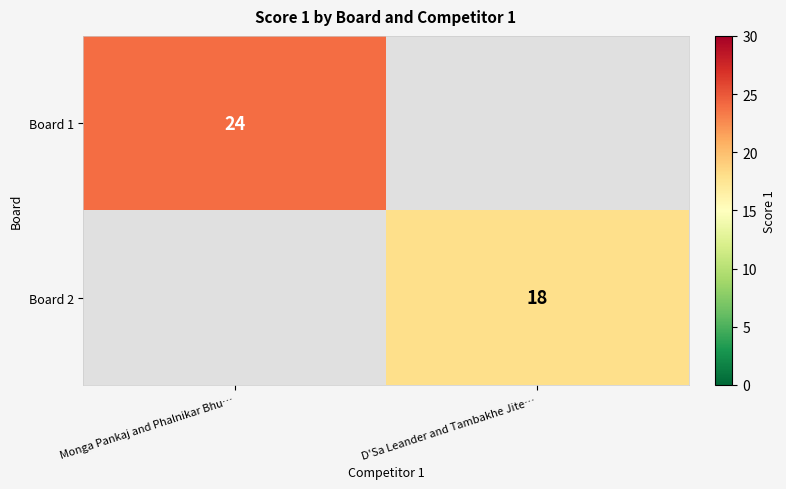

Is it true that Board 2 equals 18 at D'Sa Leander and Tambakhe Jite…?

True